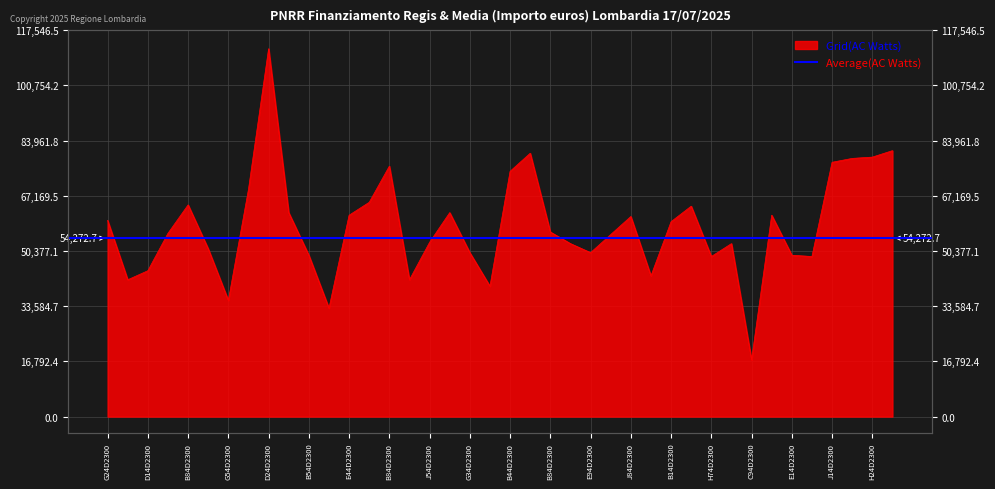

The chart shows a value of 39673.2 at B44D23003530006. True or false?

True